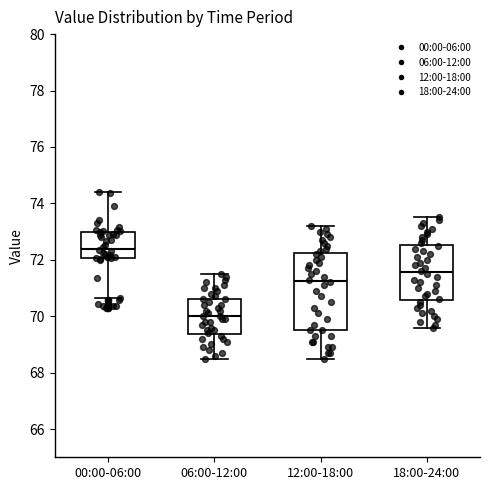

Reading left to right, read every box against the y-axis: the position of its median line, the range the box covers, and the ends of its whiskers. The values are not printed on the chart, so give them approximately, as read against the axis.

00:00-06:00: median 72.4, box 72.0 to 73.0, whiskers 70.6 to 74.4
06:00-12:00: median 70.0, box 69.4 to 70.6, whiskers 68.6 to 71.6
12:00-18:00: median 71.2, box 69.6 to 72.2, whiskers 68.6 to 73.2
18:00-24:00: median 71.6, box 70.6 to 72.6, whiskers 69.6 to 73.6